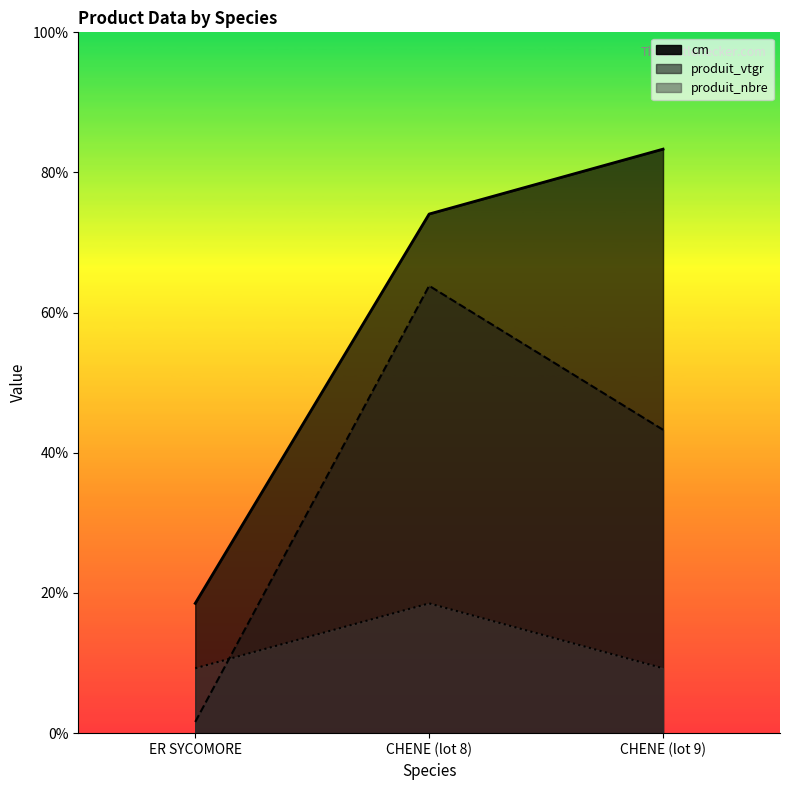

What position from the right is CHENE (lot 8)?

2